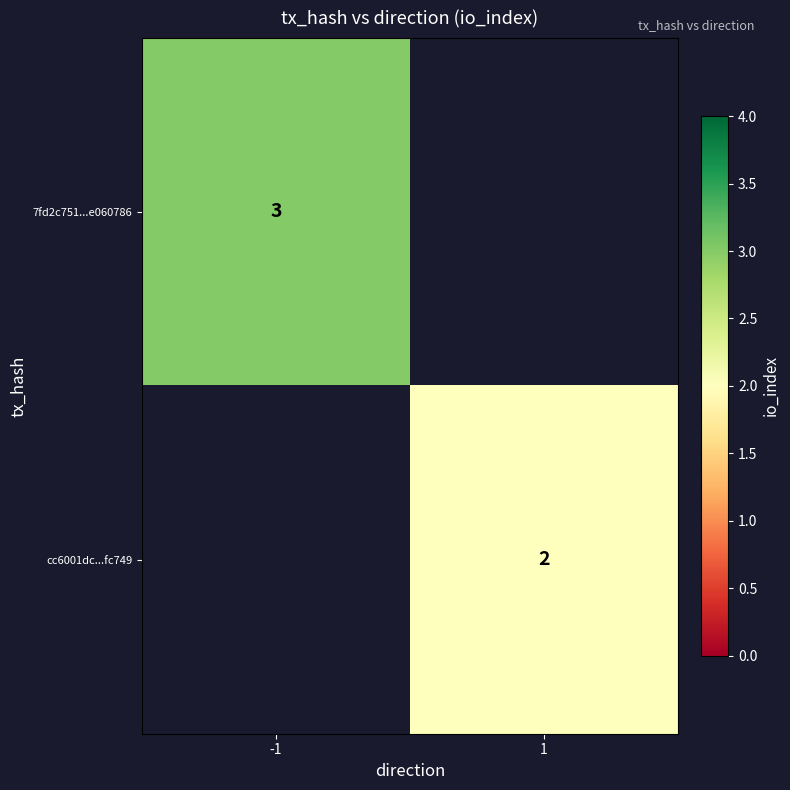

At how many categories does at least one series exceed 2?

1